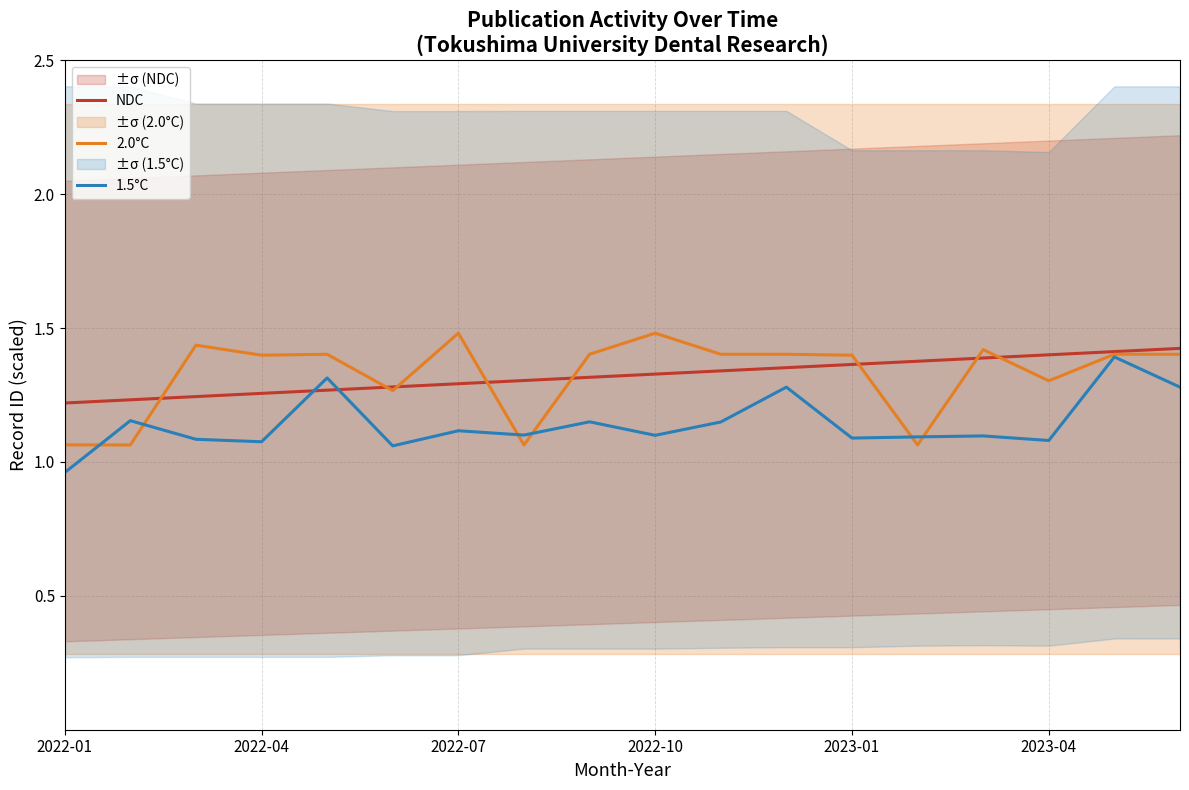

What is the difference between the maximum and minimum values in the NDC series?

0.2